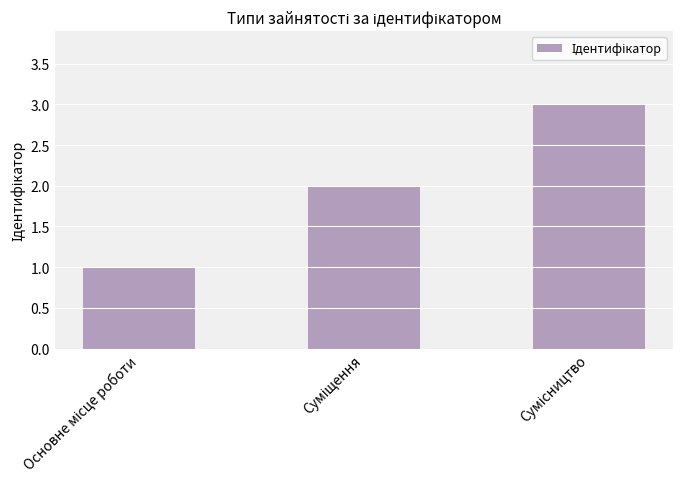

Are the bars horizontal?

No